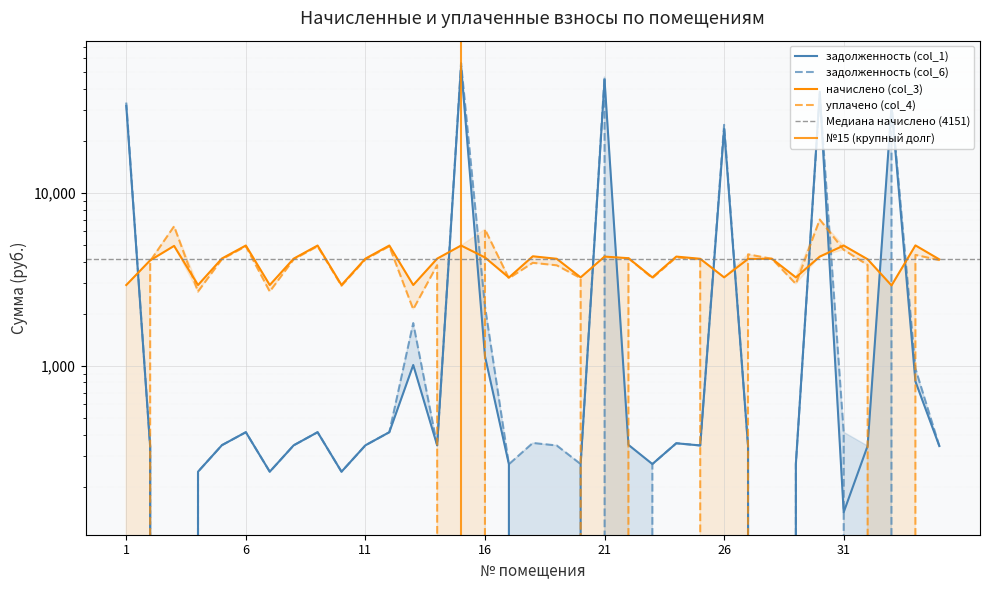

List the series in order of their peak value, highest first.

задолженность (col_6), задолженность (col_1), уплачено (col_4), начислено (col_3)